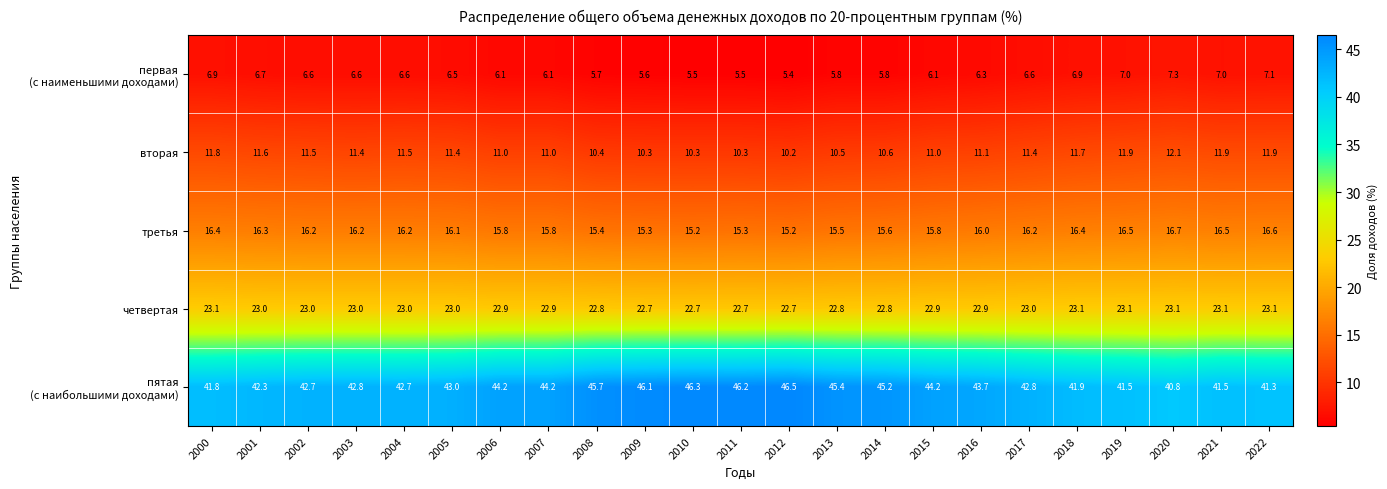

At how many categories does at least one series exceed 9?

23